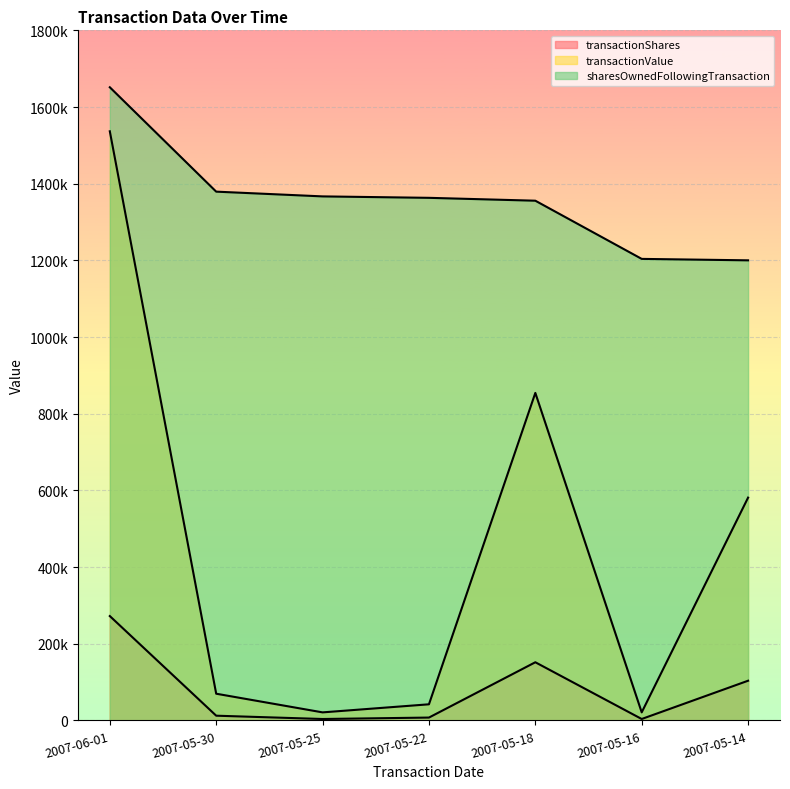

True or false: transactionShares and transactionValue cross at least once.

False